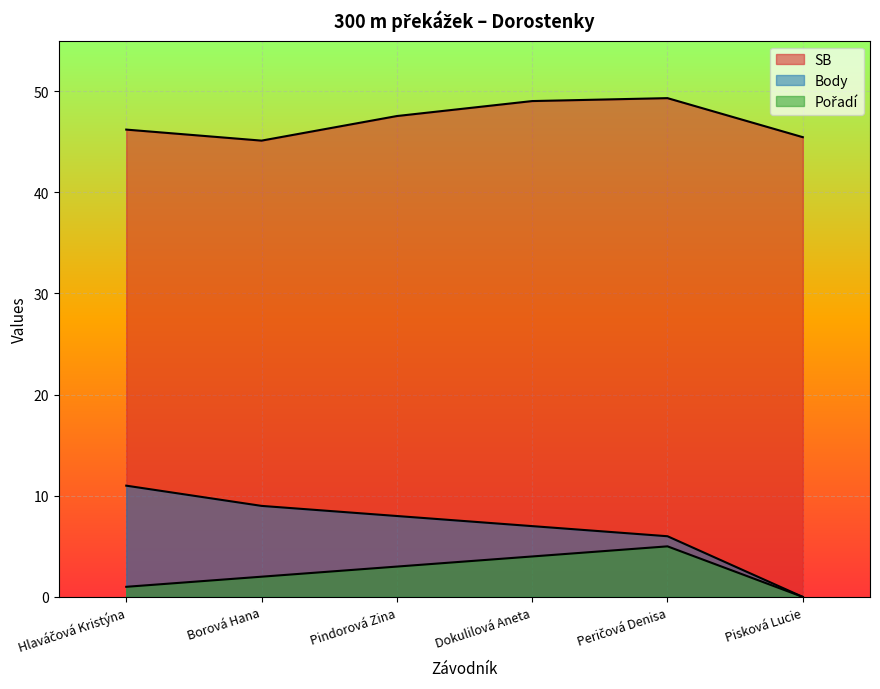

Between Dokulilová Aneta and Peričová Denisa, which series saw the biggest shift?

Pořadí